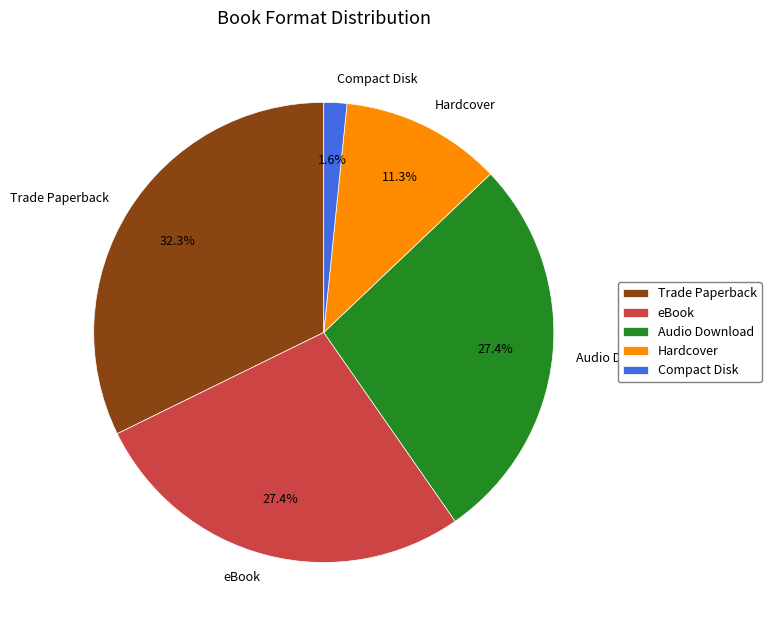

How much of the chart is everything except Trade Paperback?

67.7%